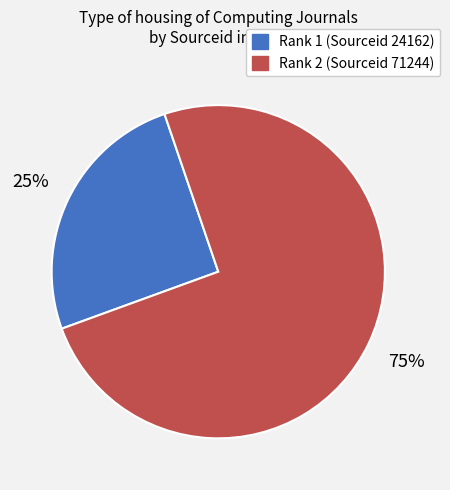

Is there any slice that represents more than half of the pie?

Yes